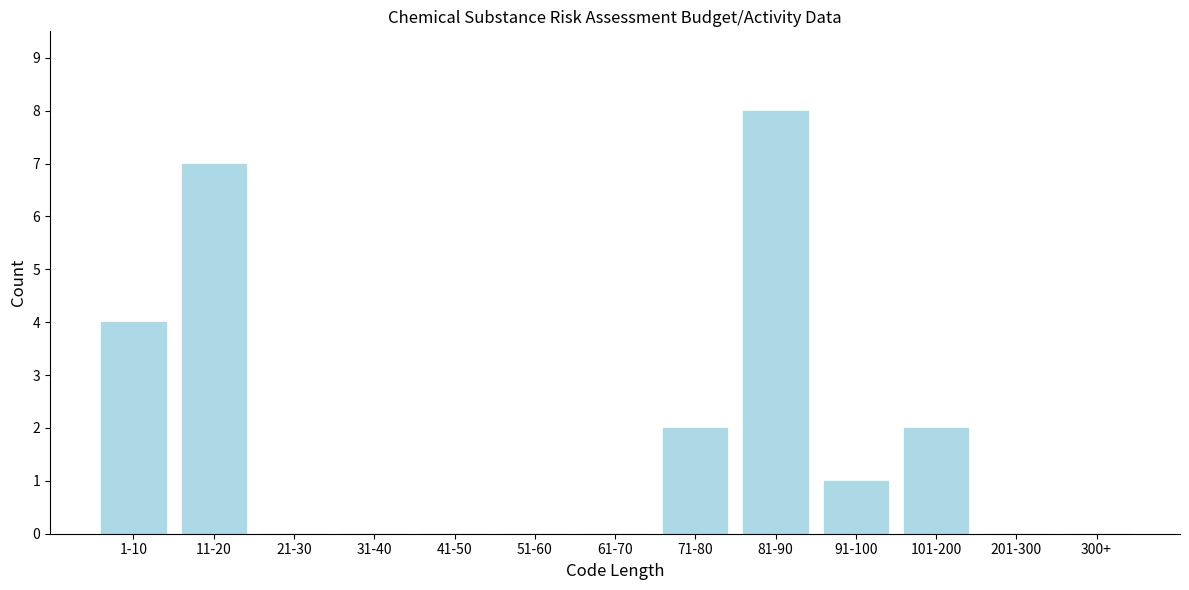

Reading left to right, what are all the values shown in this chart?

1-10=4	11-20=7	21-30=0	31-40=0	41-50=0	51-60=0	61-70=0	71-80=2	81-90=8	91-100=1	101-200=2	201-300=0	300+=0